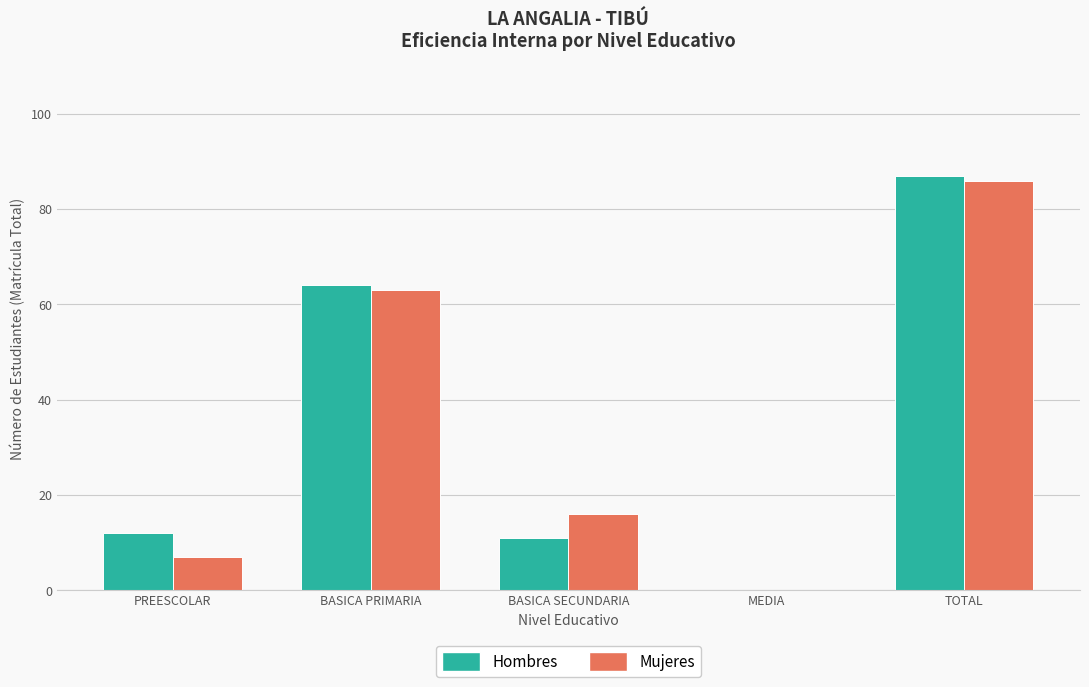

The Hombres series shows -44 at MEDIA. True or false?

False